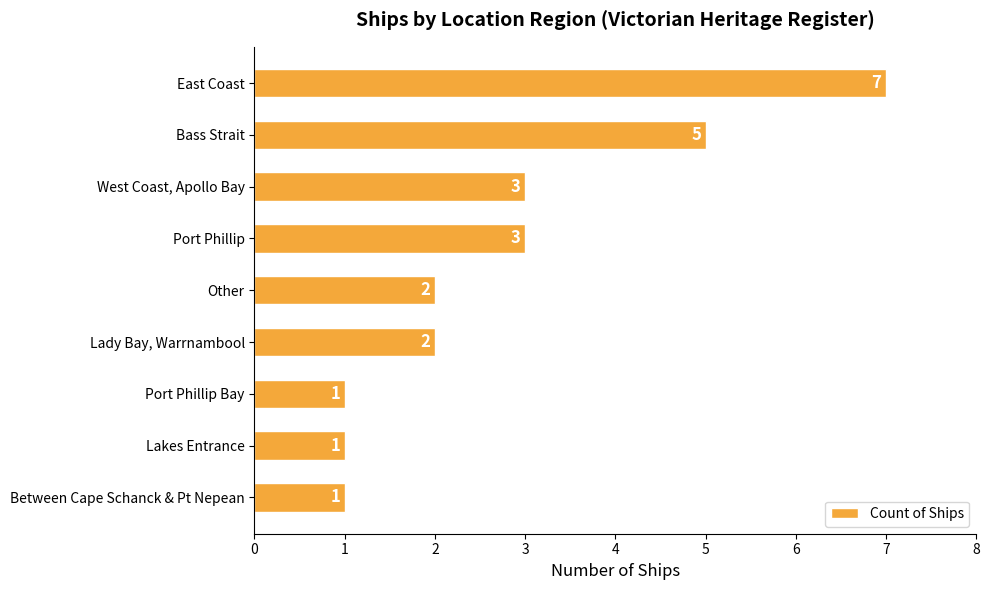

How many data points are less than 2?

3